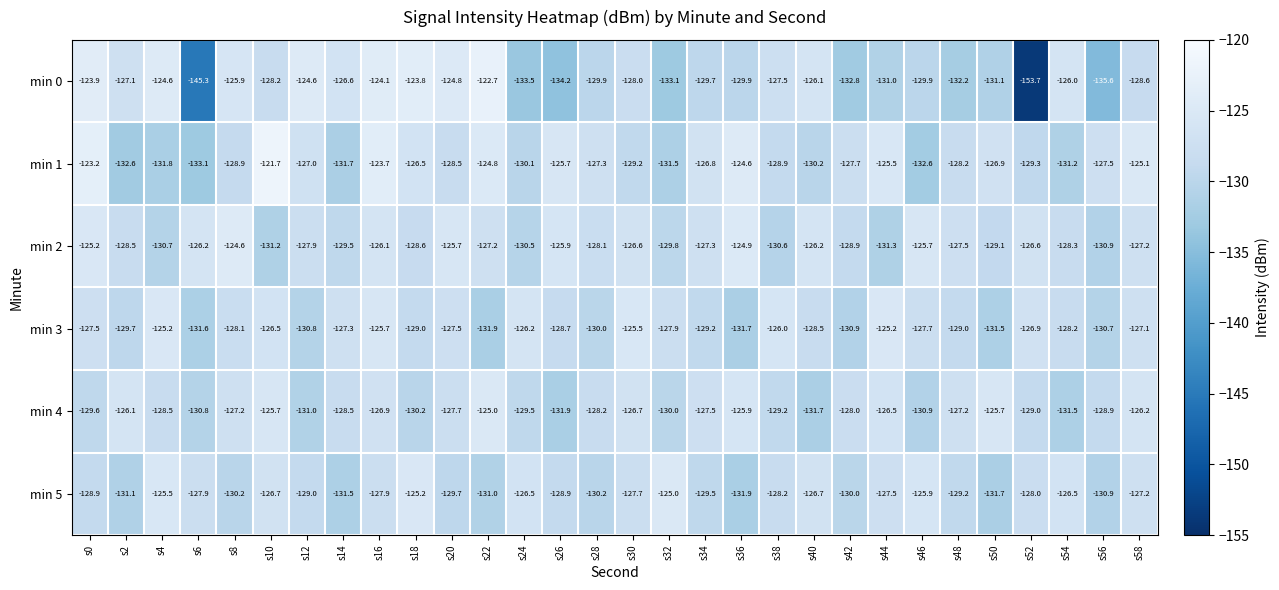

The min 2 series shows -128.6 at s18. True or false?

True